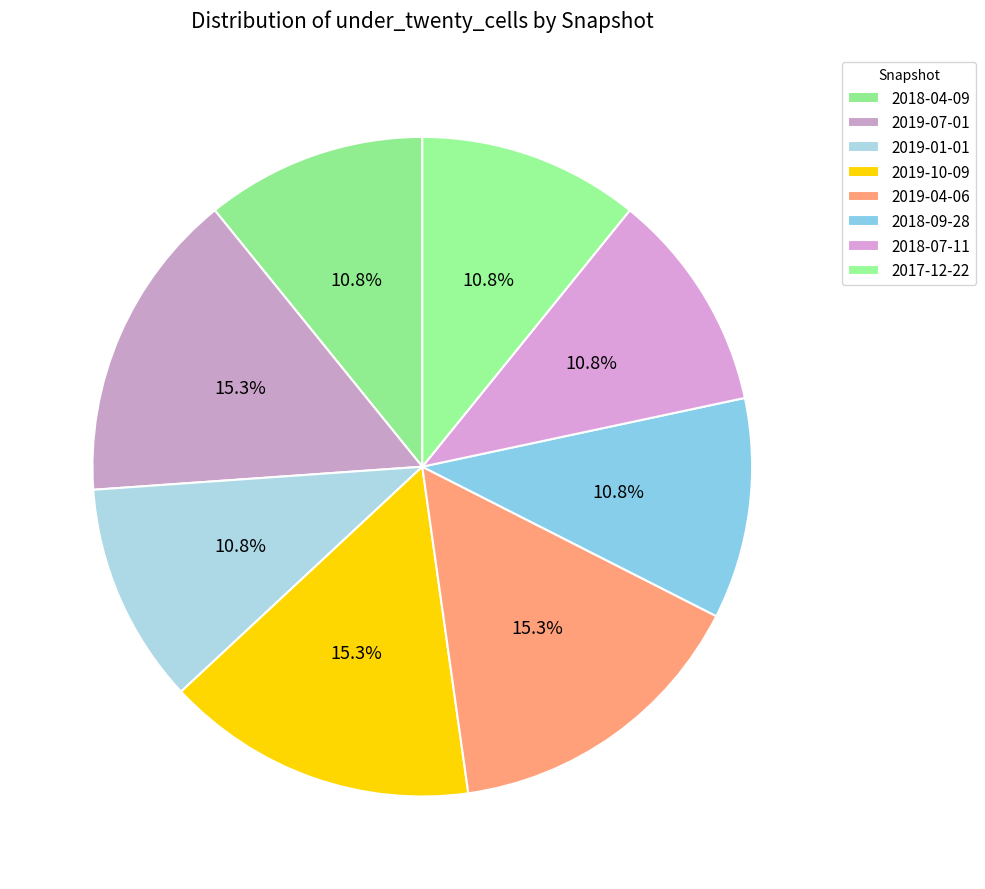

What percentage do 2019-01-01 and 2019-10-09 together represent?

26.1%